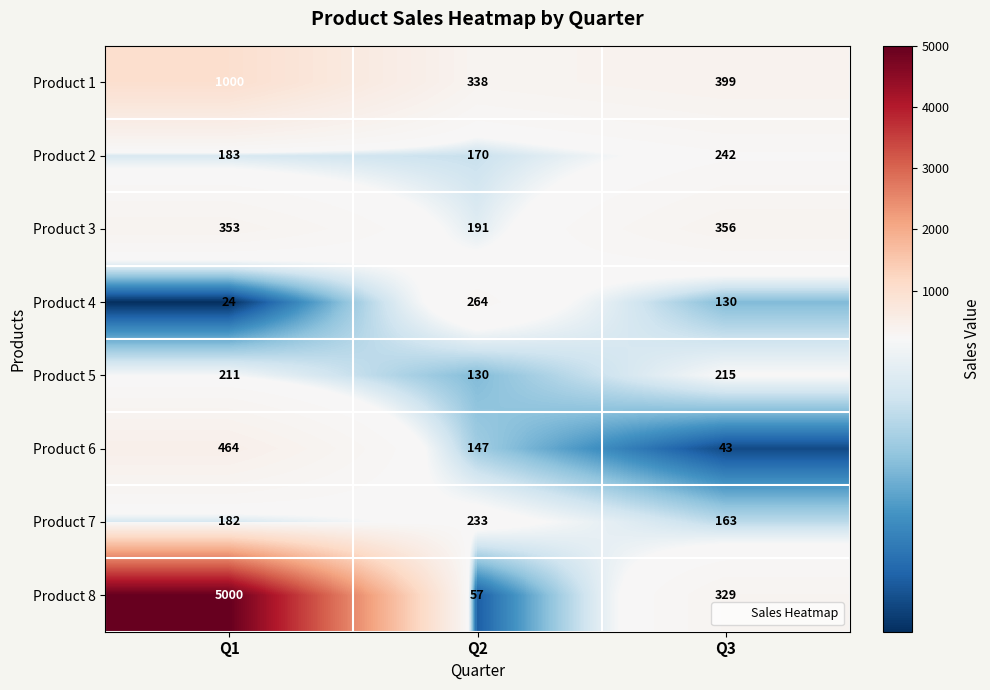

What is the average value of the Product 6 series?

218